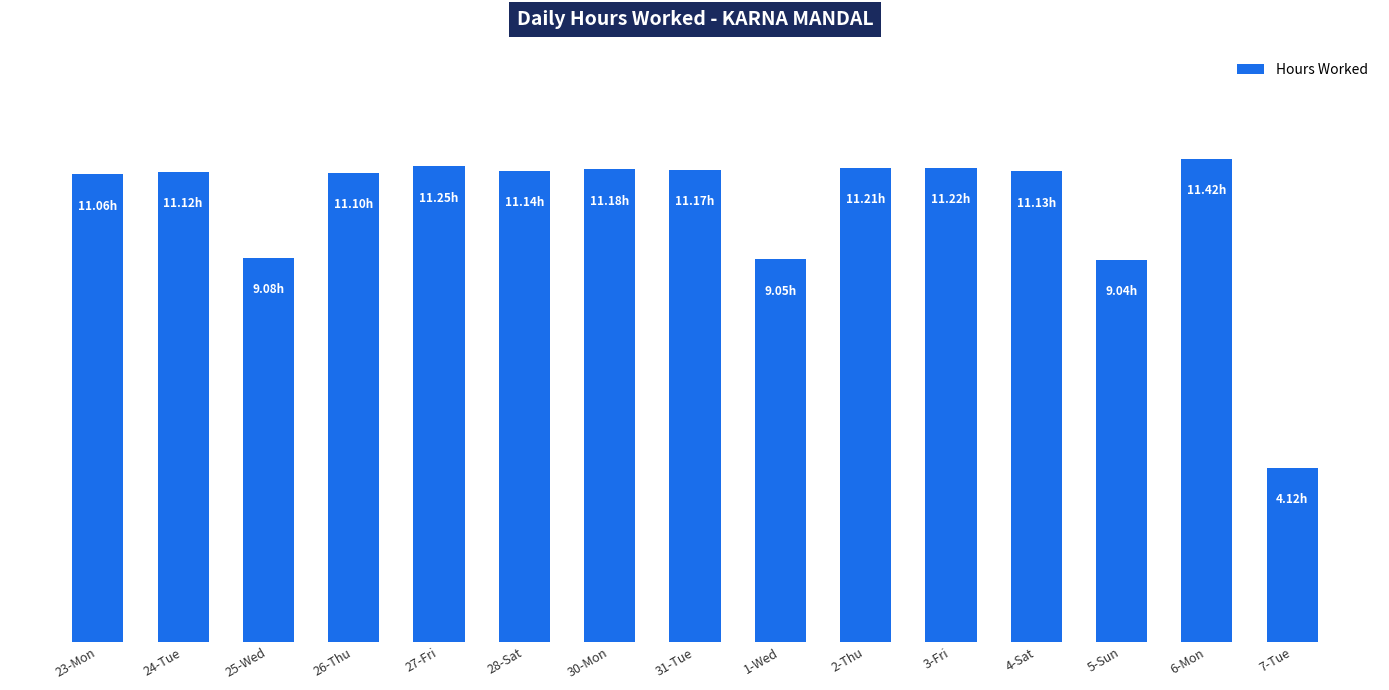

The value at 4-Sat is 16.3. True or false?

False